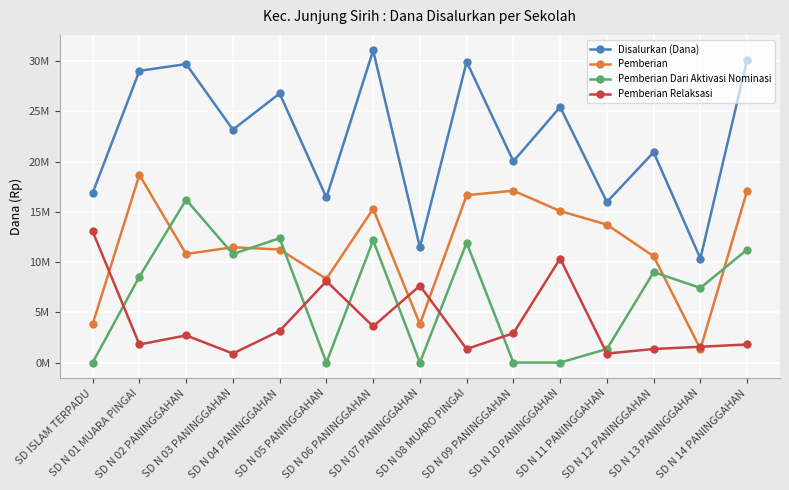

At which label is Pemberian Relaksasi closest to 6975000?

SD N 07 PANINGGAHAN